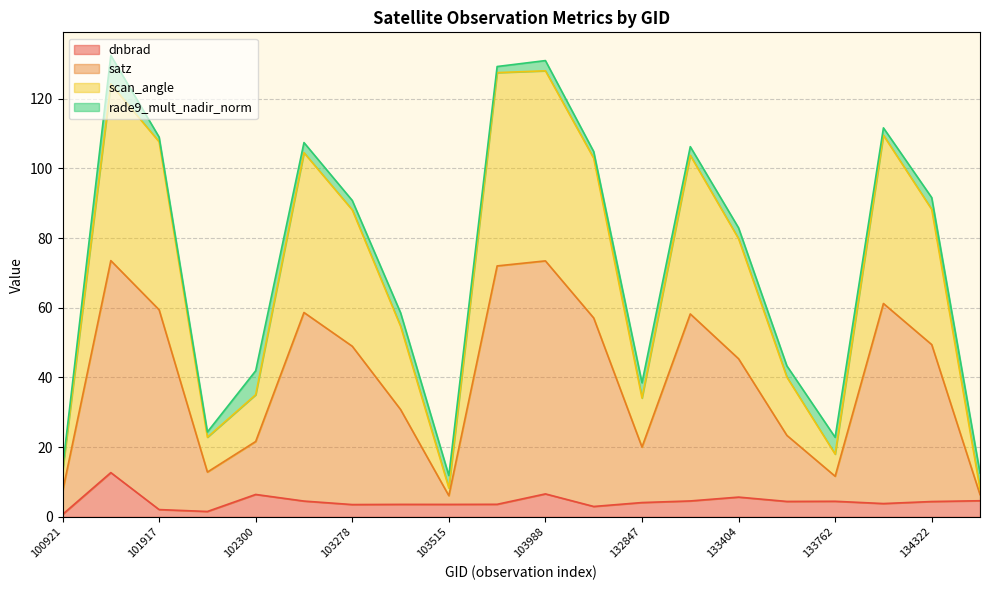

Where is the first local minimum for scan_angle?

102179